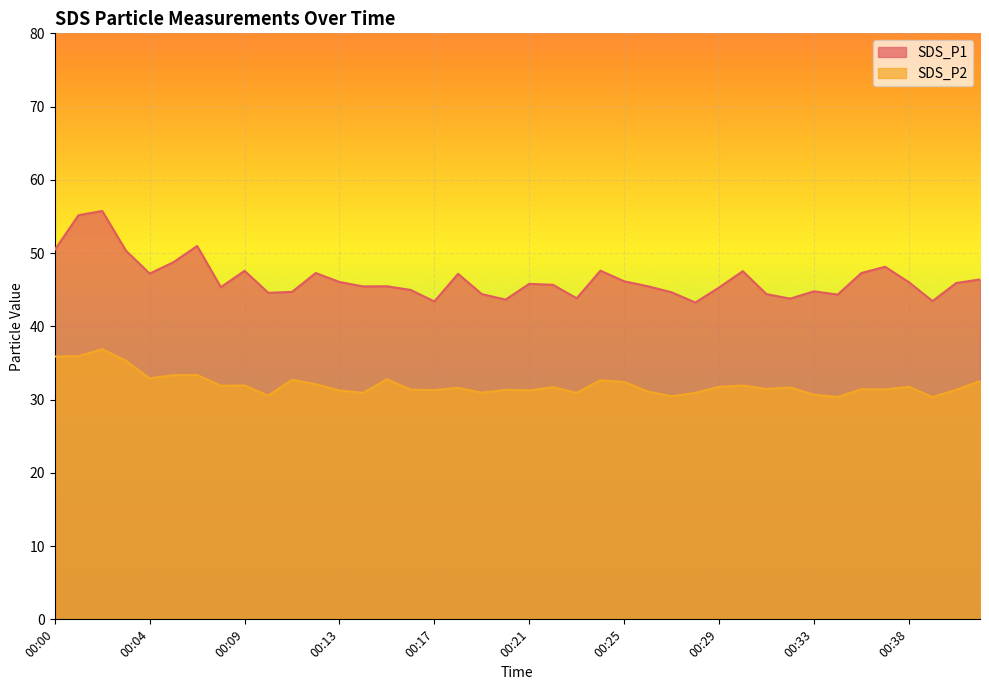

True or false: SDS_P2 and SDS_P1 intersect in this chart.

False